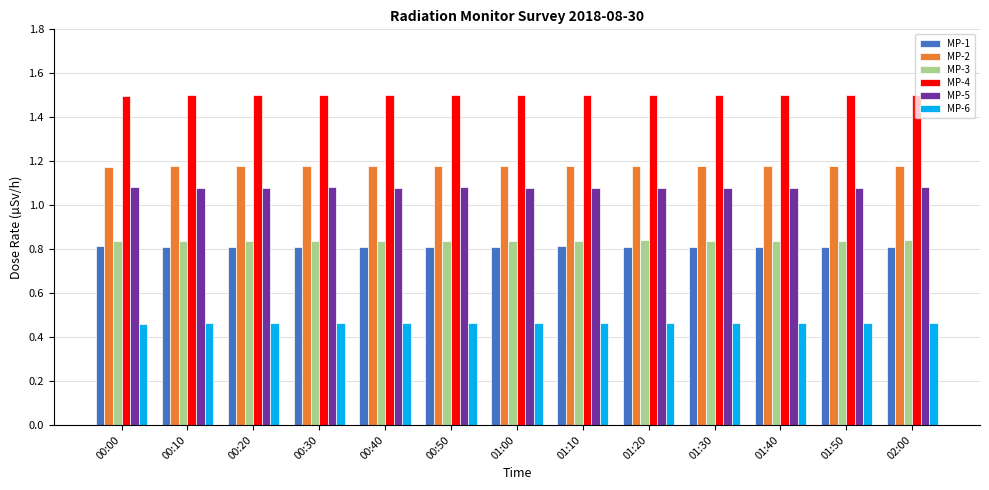

What is the sum of the MP-5 values at 00:10 and 01:10?

2.2